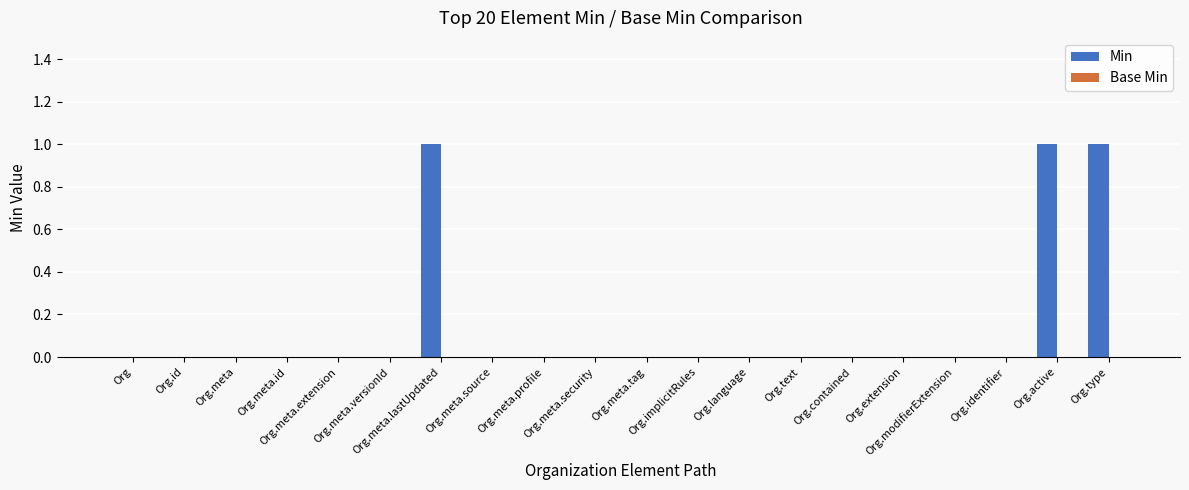

What is the sum of all values?

3